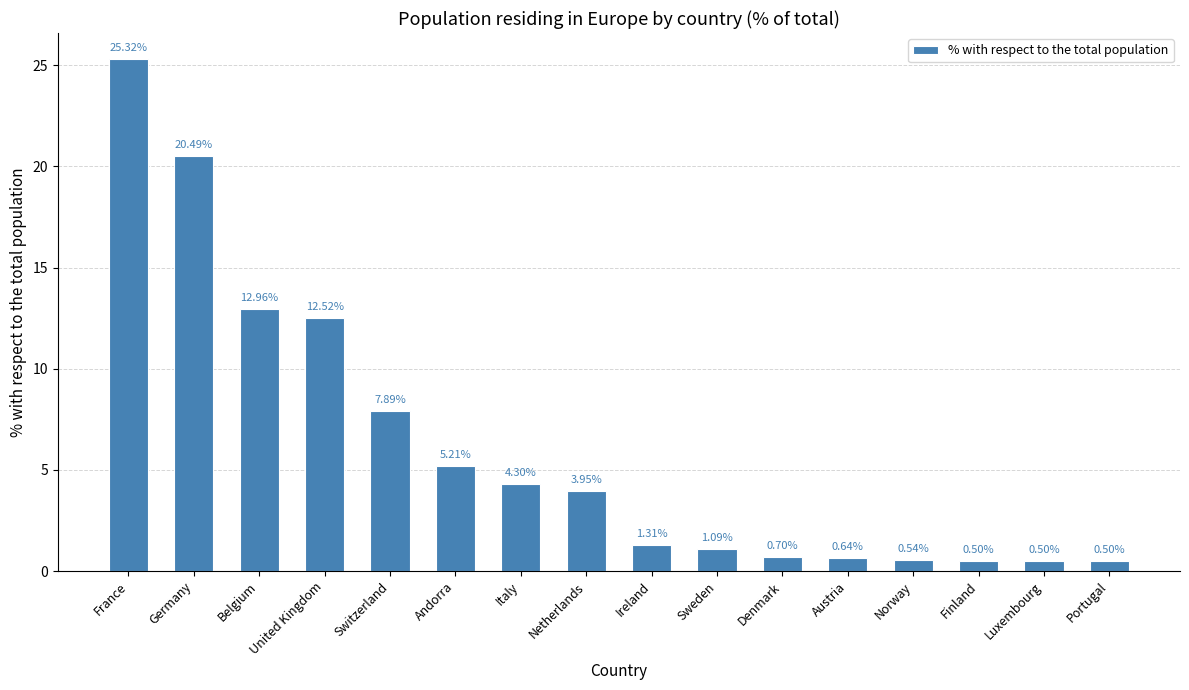

At which category does the chart reach its peak across all series?

France